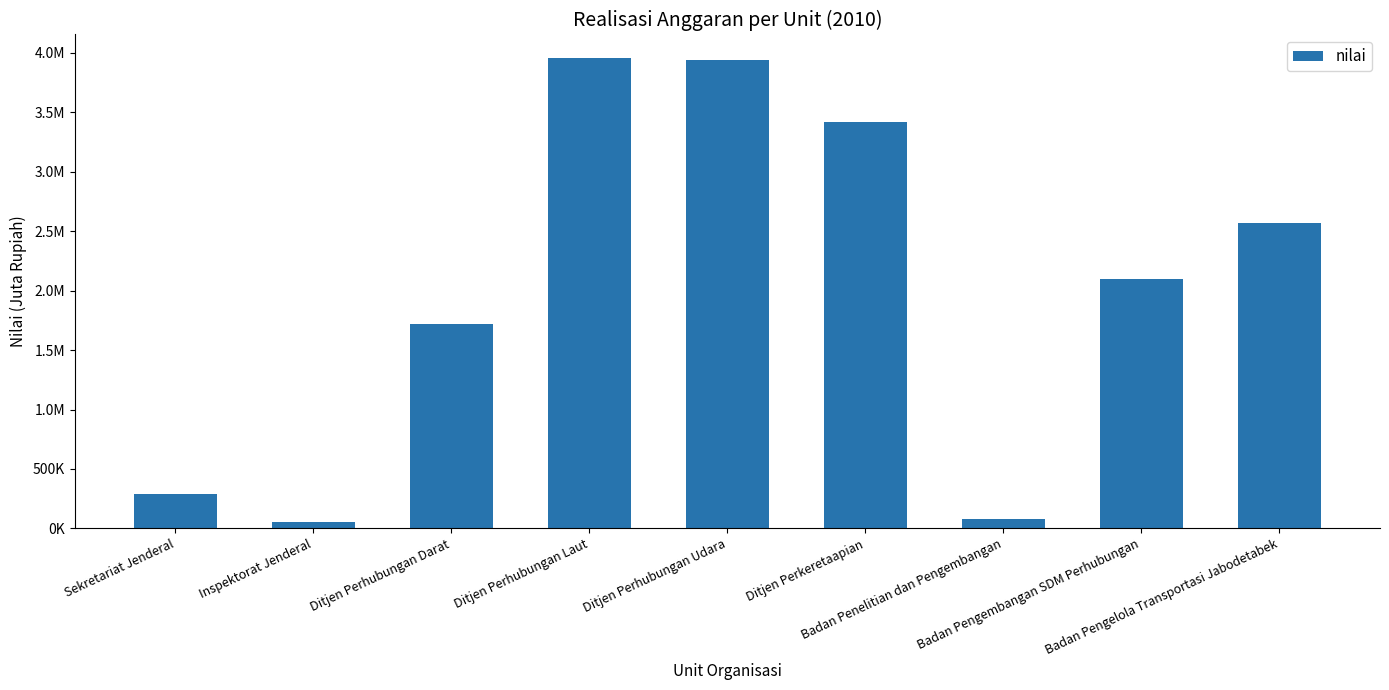

Which category has the highest value across all series?

Ditjen Perhubungan Laut